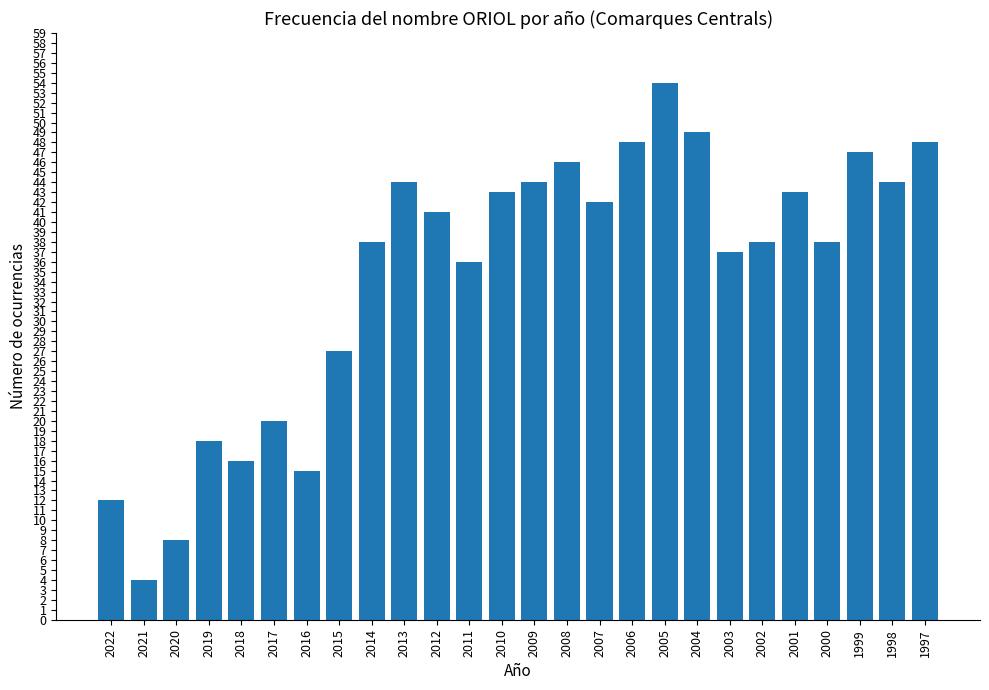

What is the maximum value shown in the chart?

54